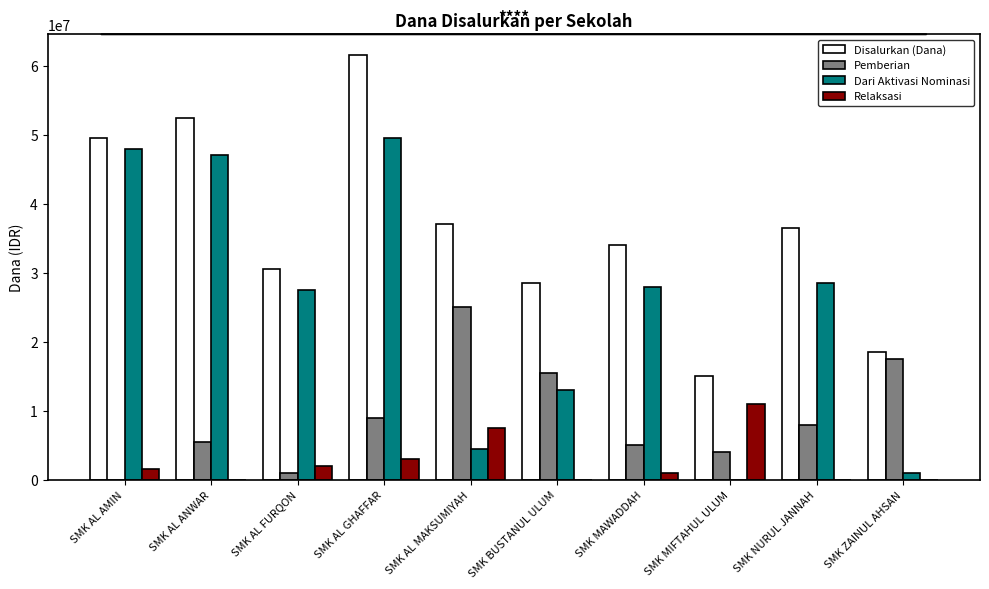

At which category is the sum across all series the highest?

SMK AL GHAFFAR